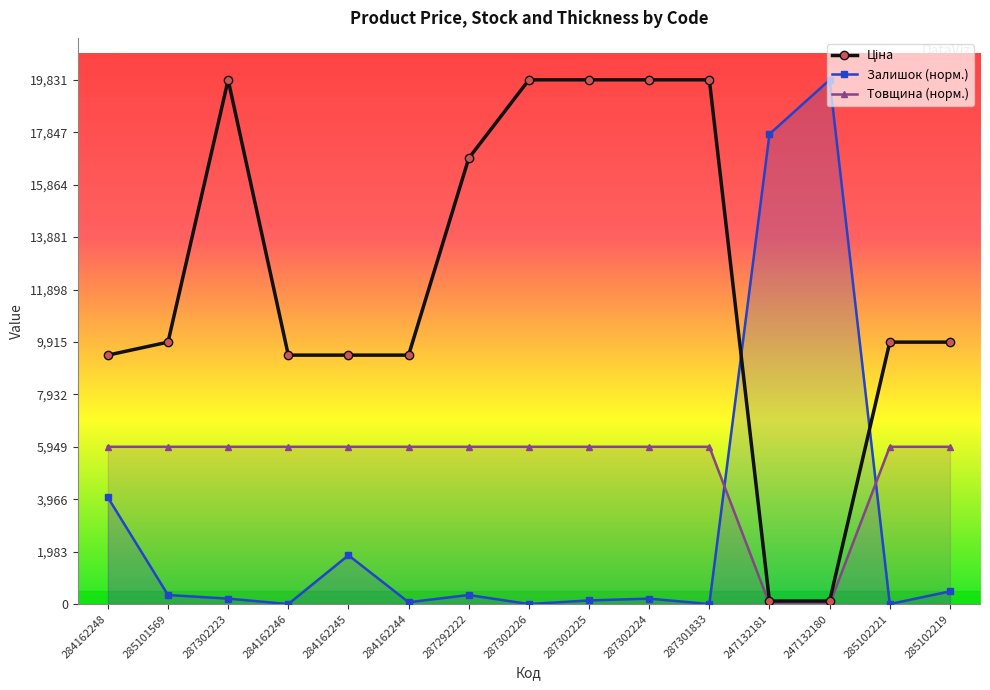

Reading left to right, list all the values displayed in this chart.

Ціна: 284162248=9416.9	285101569=9908.5	287302223=19831.1	284162246=9416.9	284162245=9416.9	284162244=9416.9	287292222=16863.2	287302226=19831.1	287302225=19831.1	287302224=19831.1	287301833=19831.1	247132181=113.3	247132180=113.3	285102221=9908.5	285102219=9908.5
Залишок (норм.): 284162248=4034.6	285101569=341.9	287302223=205.1	284162246=0.0	284162245=1846.3	284162244=68.4	287292222=341.9	287302226=0.0	287302225=136.8	287302224=205.1	287301833=0.0	247132181=17779.6	247132180=19831.1	285102221=0.0	285102219=478.7
Товщина (норм.): 284162248=5949.3	285101569=5949.3	287302223=5949.3	284162246=5949.3	284162245=5949.3	284162244=5949.3	287292222=5949.3	287302226=5949.3	287302225=5949.3	287302224=5949.3	287301833=5949.3	247132181=0.0	247132180=0.0	285102221=5949.3	285102219=5949.3